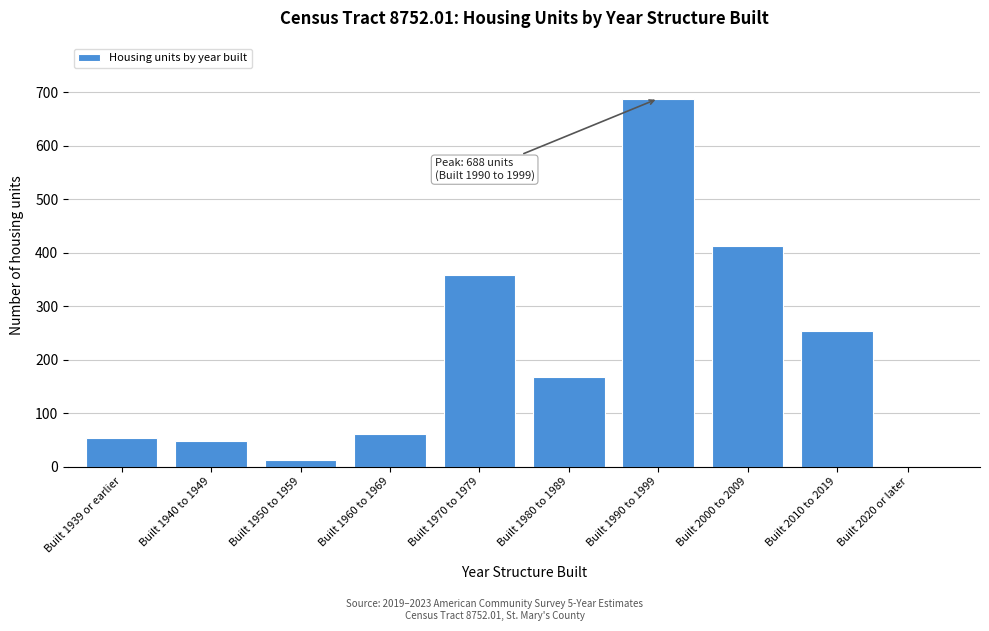

Reading left to right, extract all data points from this chart.

Built 1939 or earlier=53	Built 1940 to 1949=47	Built 1950 to 1959=13	Built 1960 to 1969=60	Built 1970 to 1979=359	Built 1980 to 1989=167	Built 1990 to 1999=688	Built 2000 to 2009=412	Built 2010 to 2019=254	Built 2020 or later=0